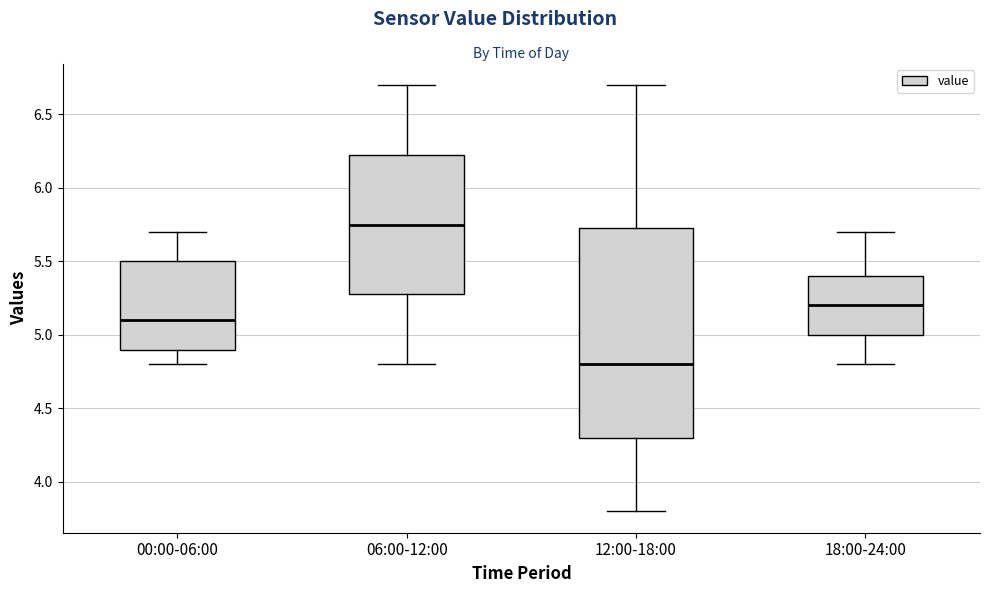

Which box has the lowest median line?

12:00-18:00